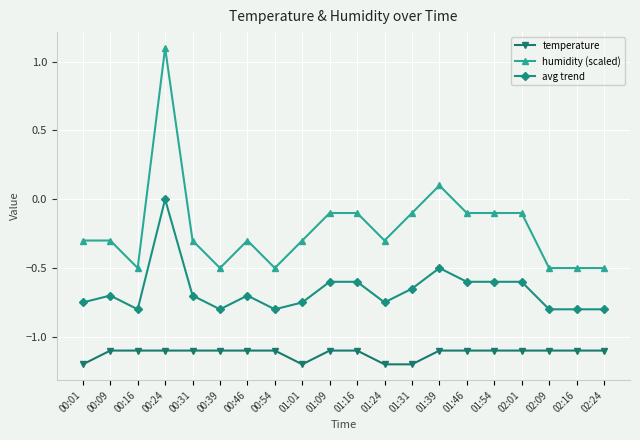

At which category does humidity (scaled) reach its first local valley?

00:16